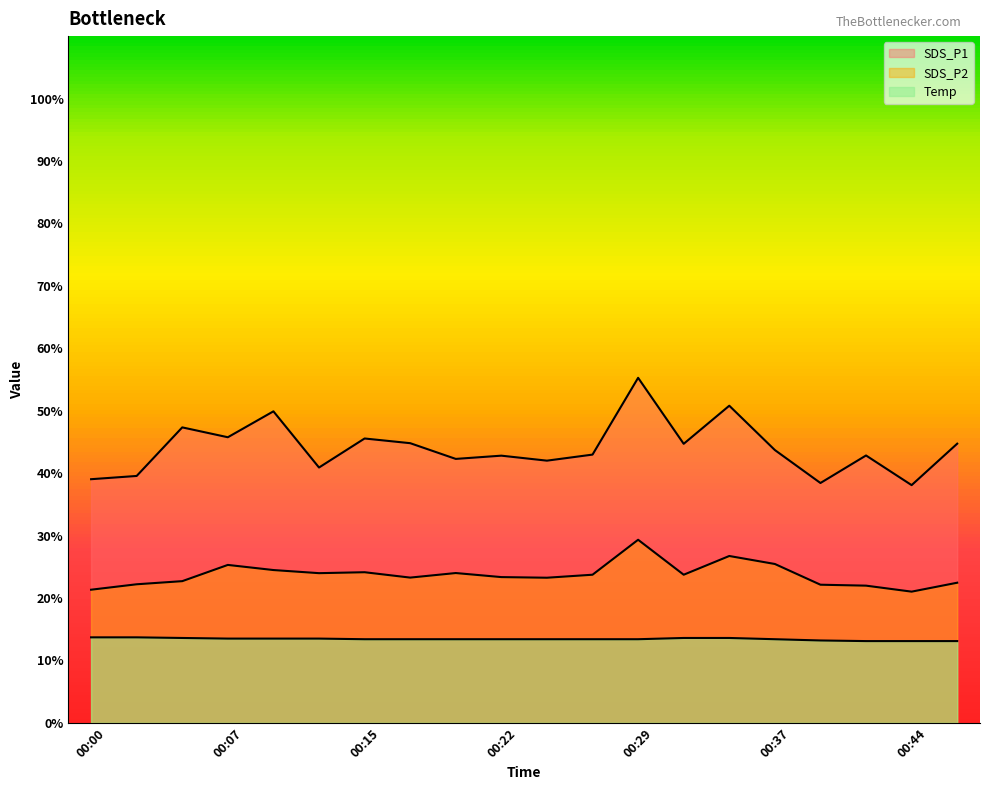

At which label is SDS_P2 closest to 25?

00:07